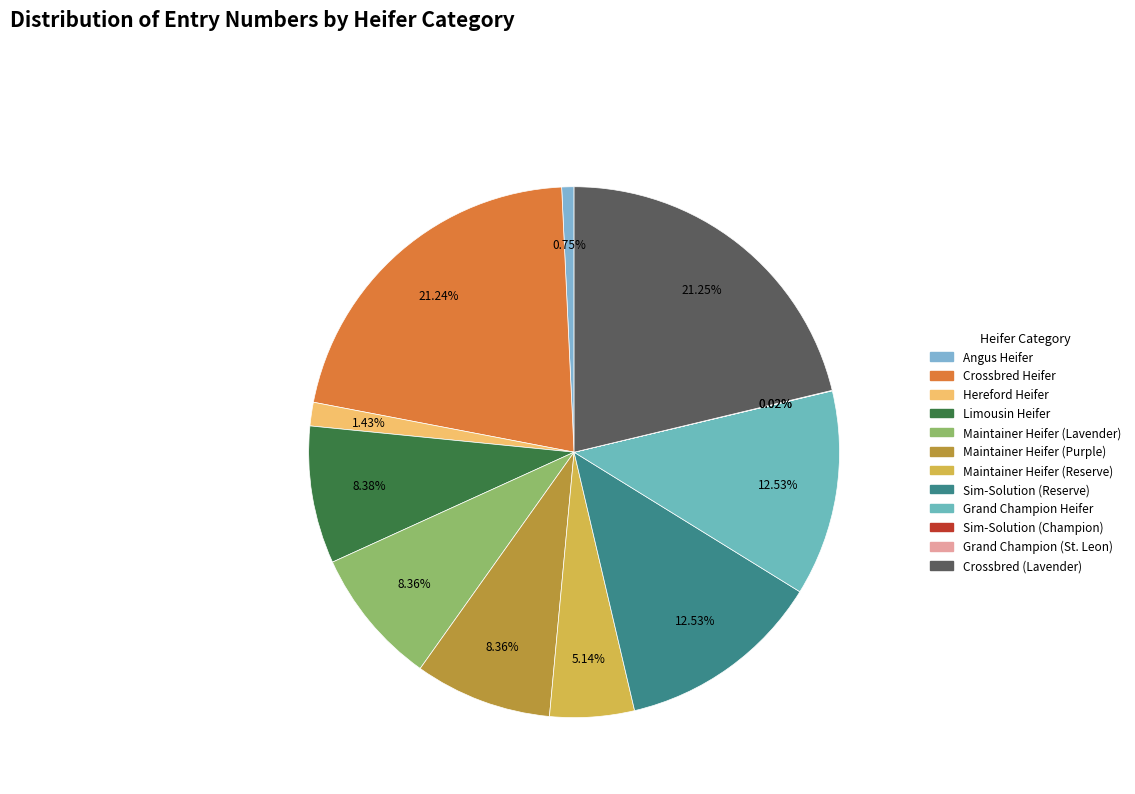

Rank the categories by value from highest to lowest.

Crossbred (Lavender), Crossbred Heifer, Sim-Solution (Reserve), Grand Champion Heifer, Limousin Heifer, Maintainer Heifer (Lavender), Maintainer Heifer (Purple), Maintainer Heifer (Reserve), Hereford Heifer, Angus Heifer, Sim-Solution (Champion), Grand Champion (St. Leon)